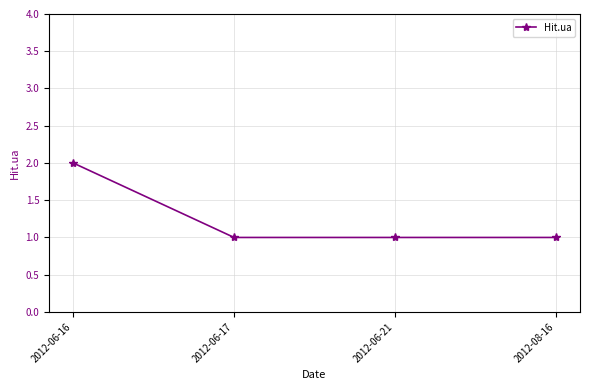

The chart shows a value of 3 at 2012-06-16. True or false?

False